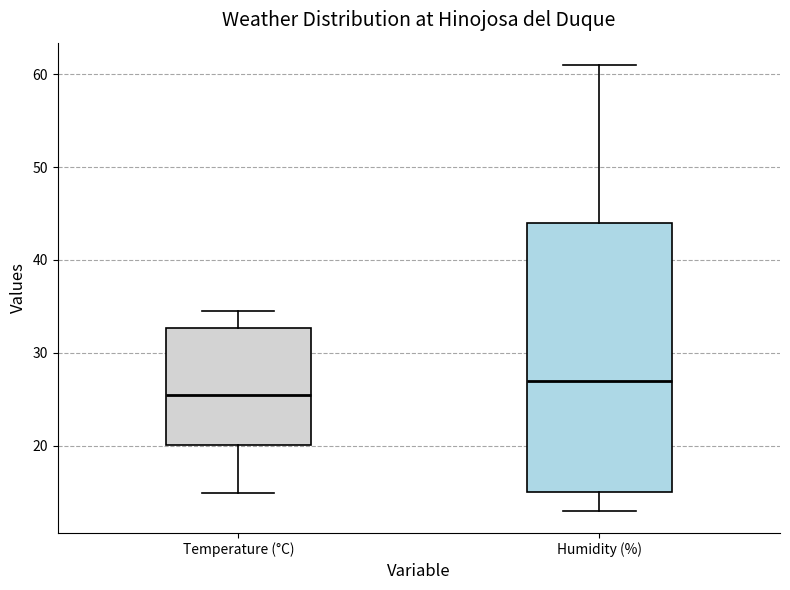

Reading left to right, read every box against the y-axis: the position of its median line, the range the box covers, and the ends of its whiskers. The values are not printed on the chart, so give them approximately, as read against the axis.

Temperature (°C): median 25, box 20 to 33, whiskers 15 to 35
Humidity (%): median 27, box 15 to 44, whiskers 13 to 61